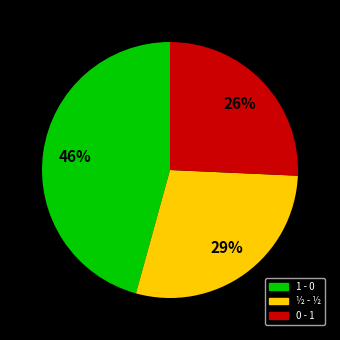

To the nearest percent, what is the difference between the largest and smallest slice percentages?

20%